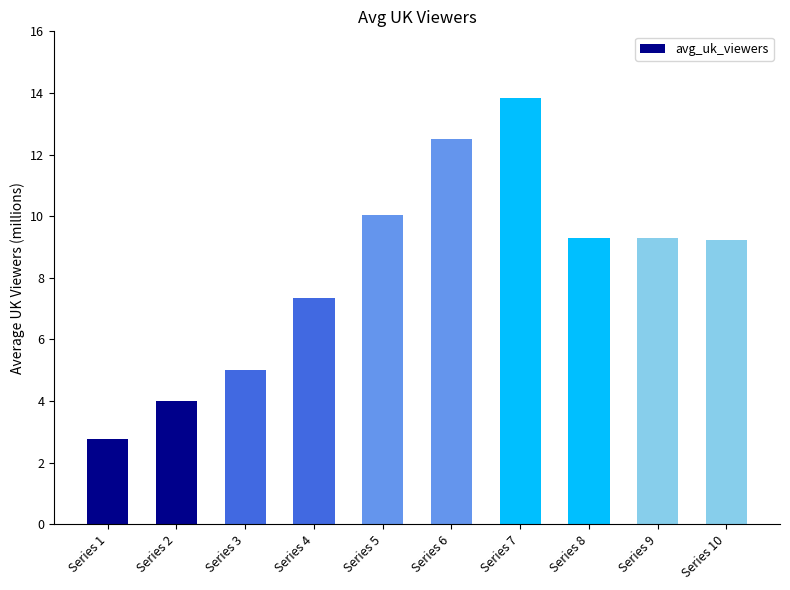

Does the chart contain any negative values?

No